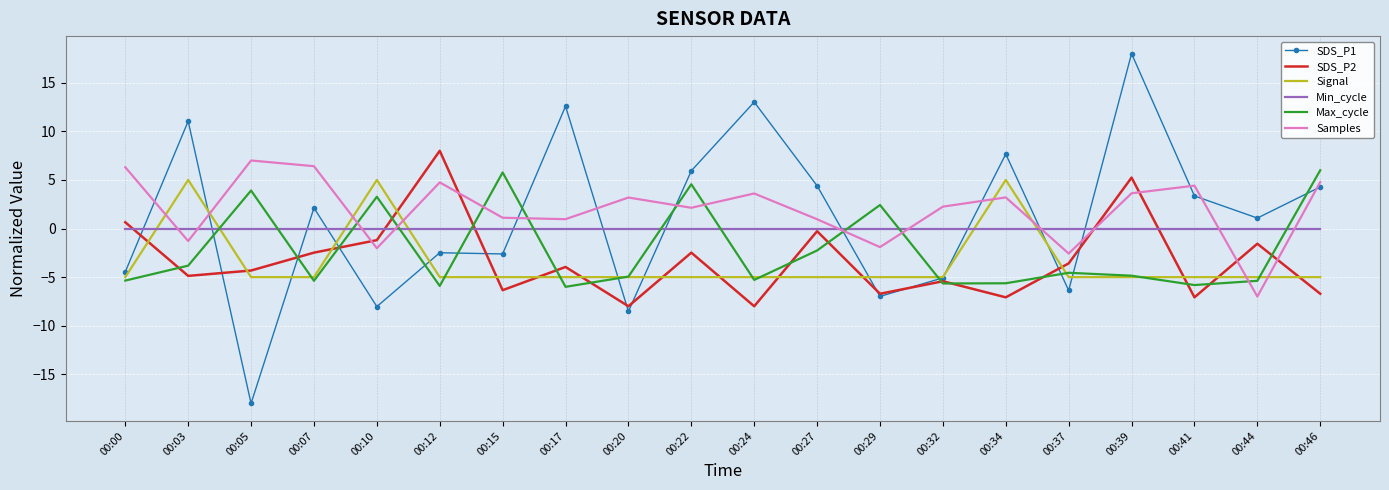

In Samples, how many points are higher than both neighbors (excluding endpoints)?

6